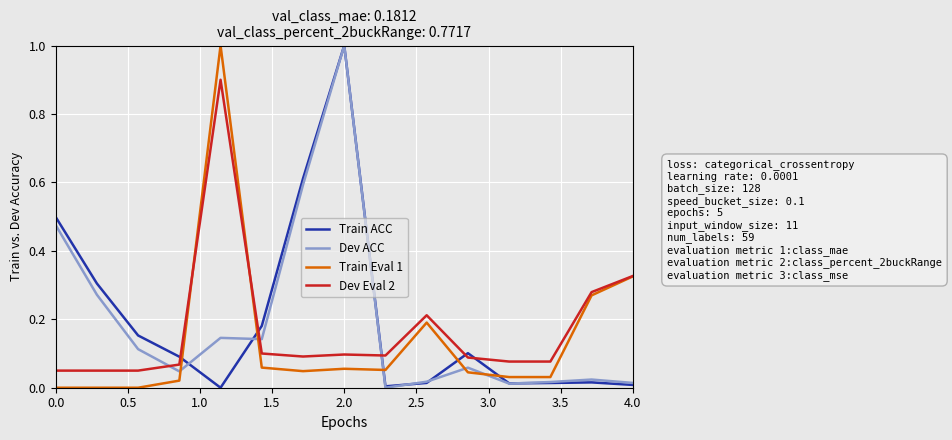

How many lines are shown in the chart?

4